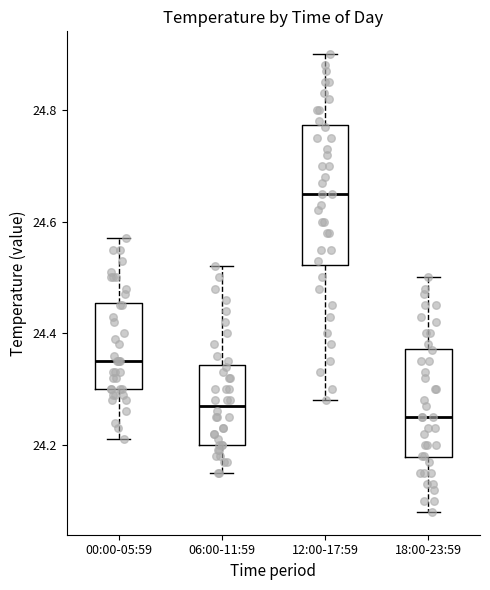

Which box's median line is the highest?

12:00-17:59